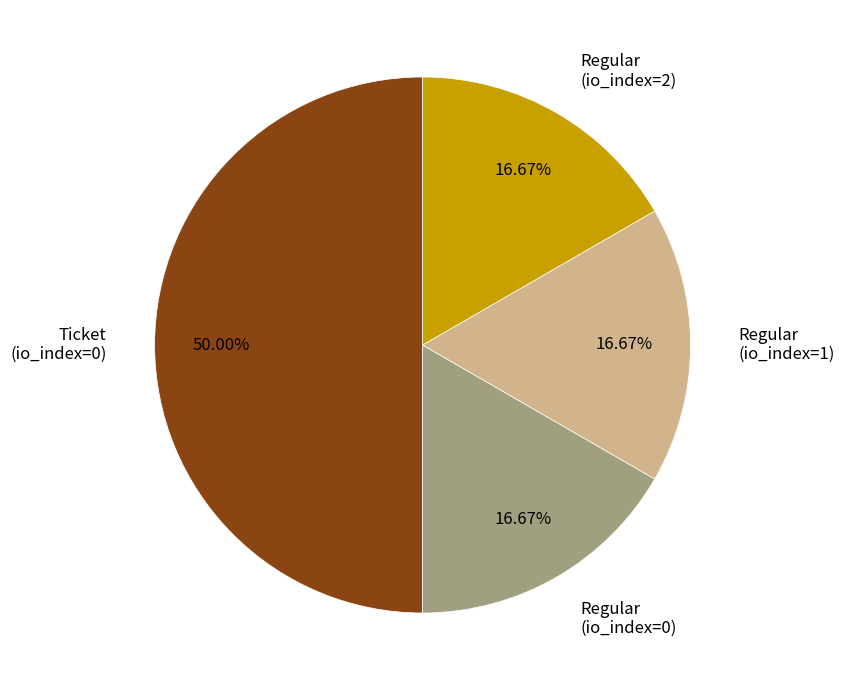

Which category has the biggest portion of the pie?

Ticket (io_index=0)